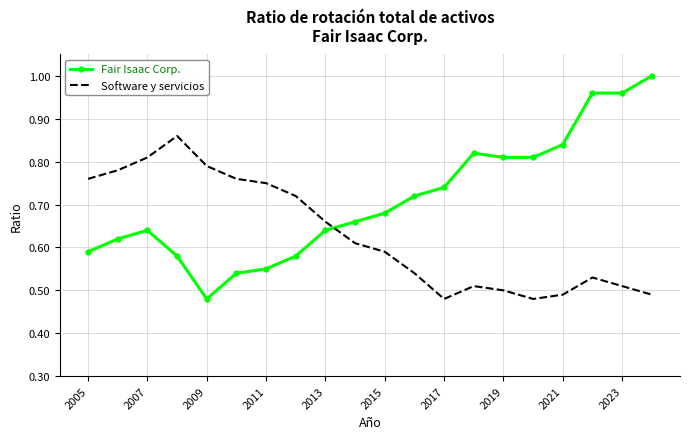

List the series in order of their peak value, lowest first.

Software y servicios, Fair Isaac Corp.